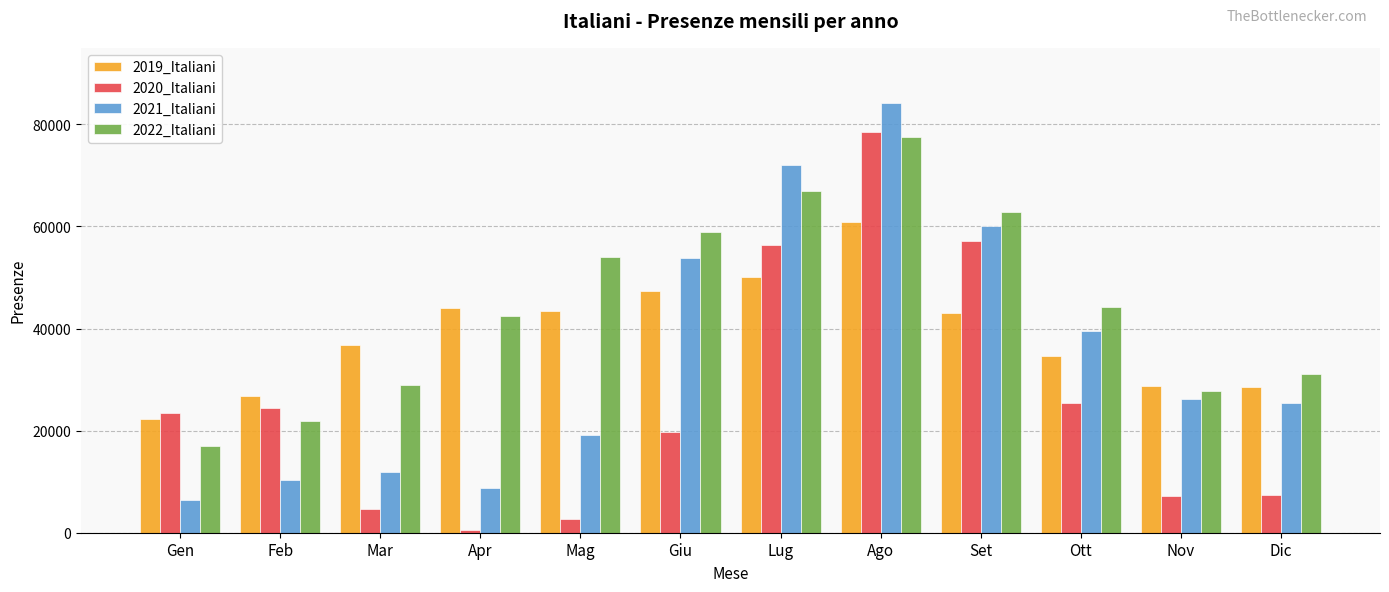

What is the label of the 2nd bar from the right?

Nov